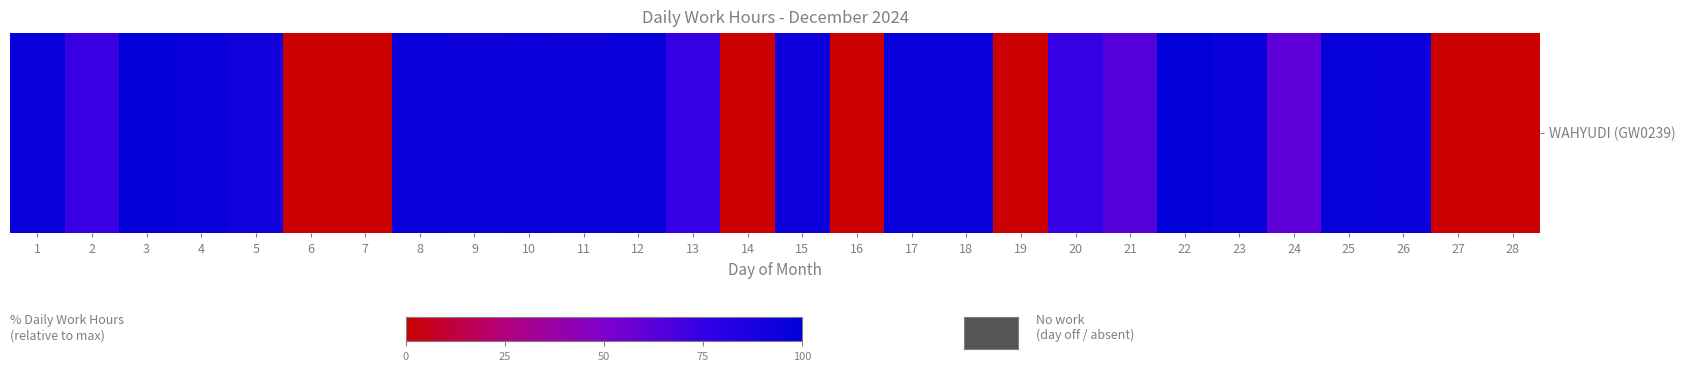

How many values are below 94?

14